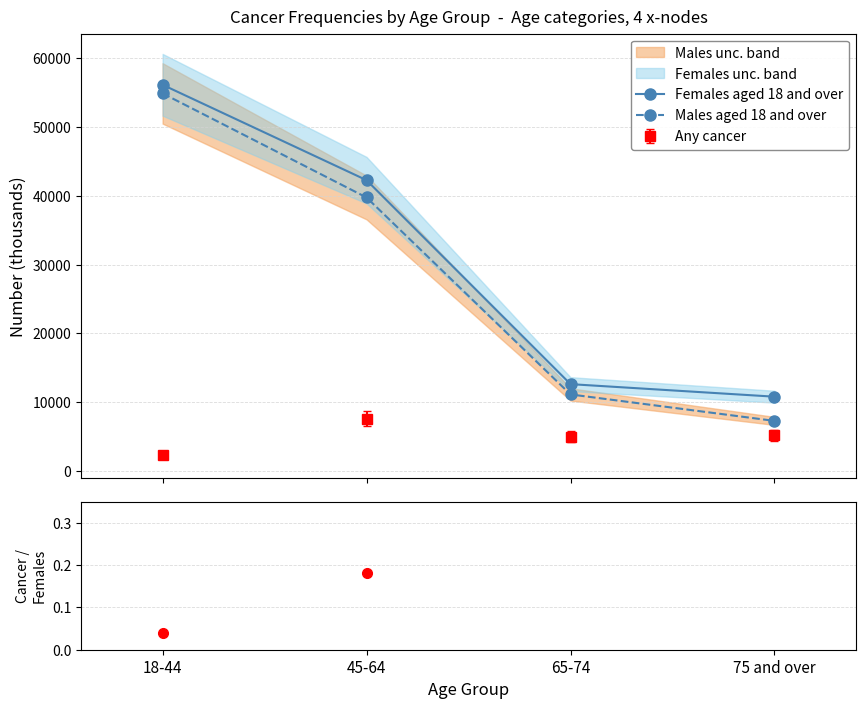

Which series has the widest spread of values?

Males aged 18 and over